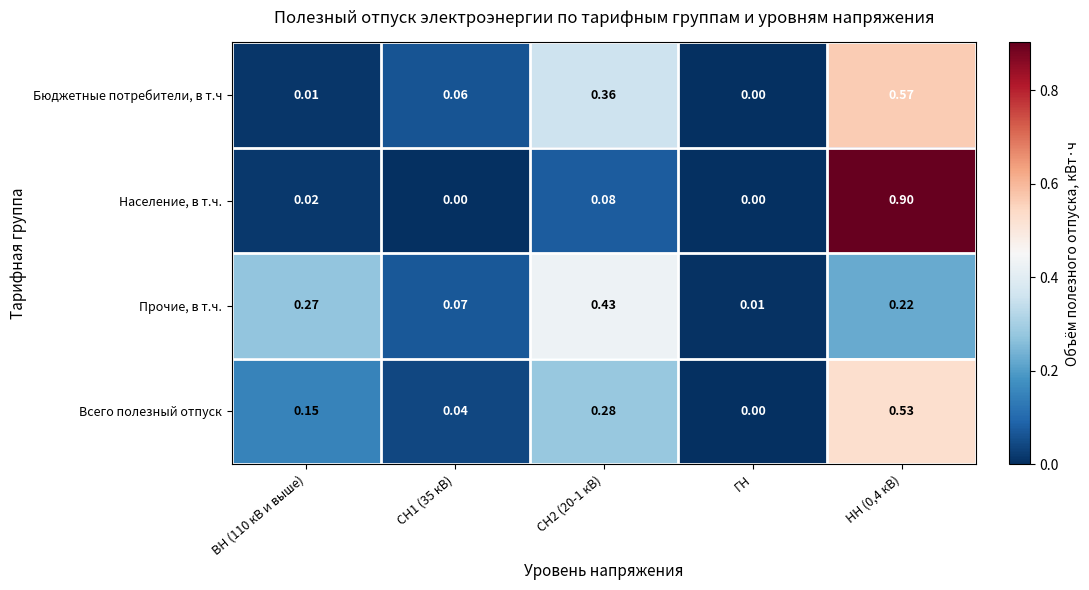

At which label is Бюджетные потребители, в т.ч closest to 0?

ГН